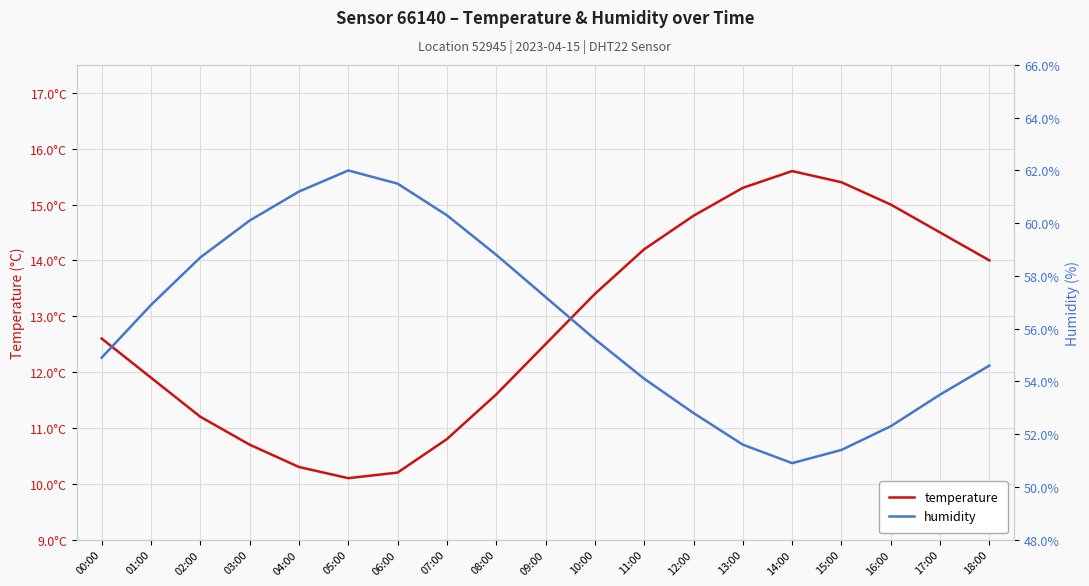

At which category does the chart reach its minimum across all series?

05:00